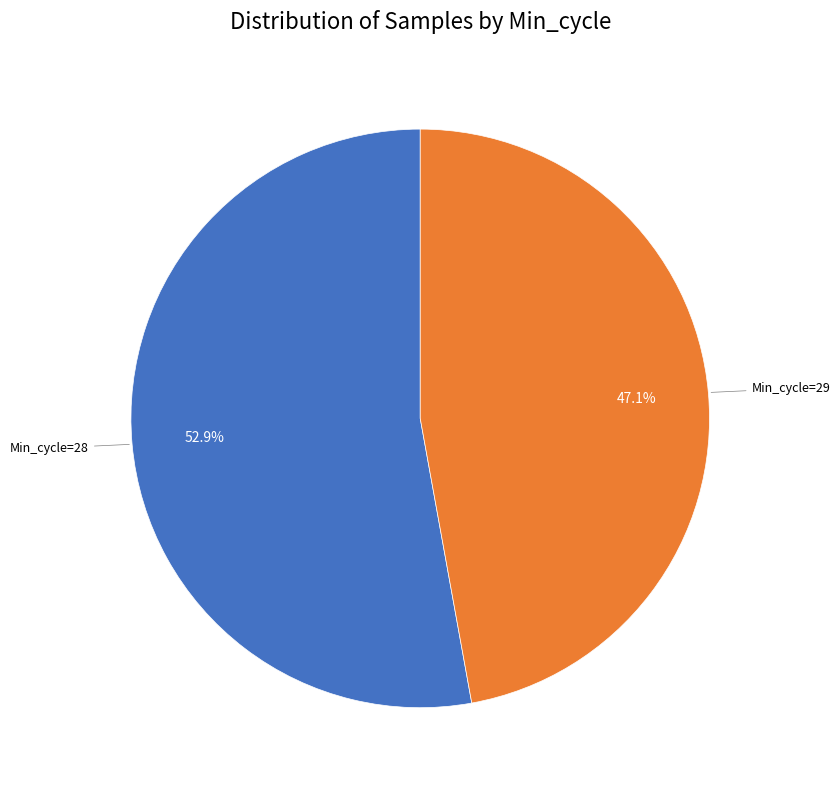

Does any single category account for the majority?

Yes